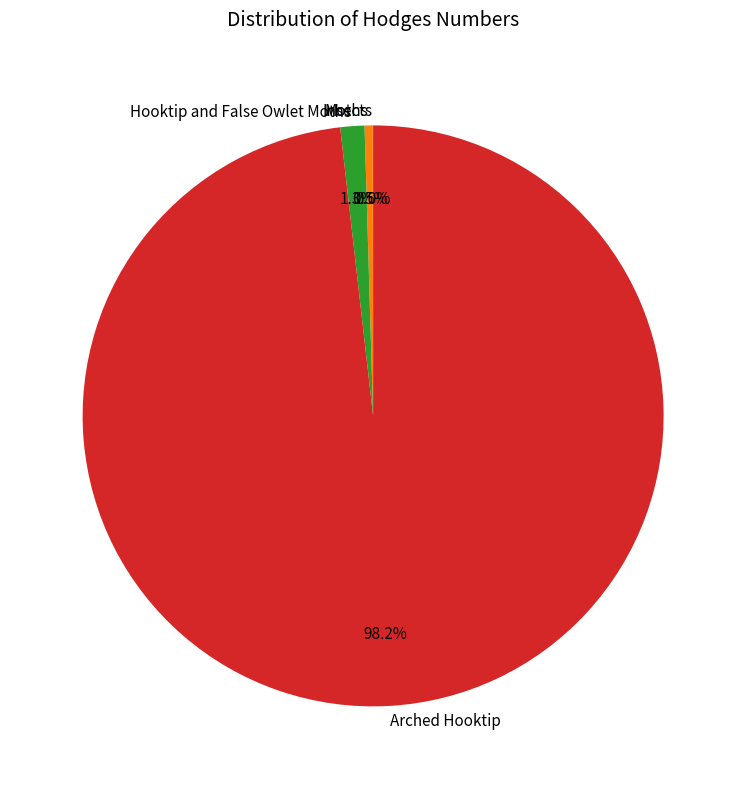

What portion of the pie excludes Arched Hooktip?

1.8%